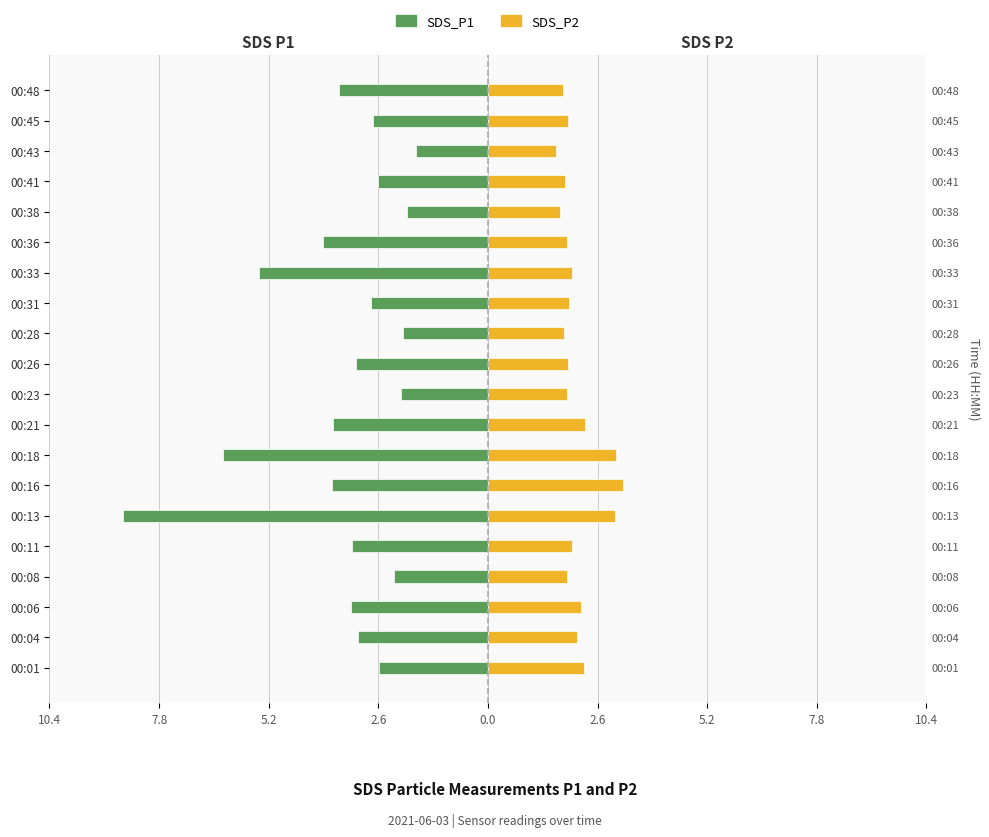

How many bars are there in total?

40